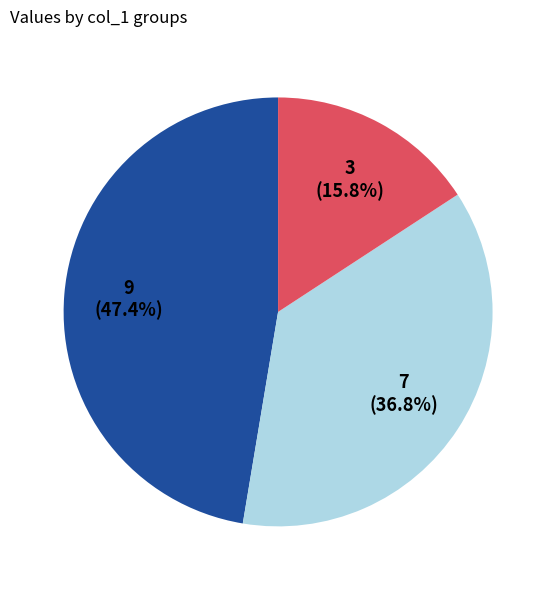

To the nearest percent, what is the difference between the largest and smallest slice percentages?

32%